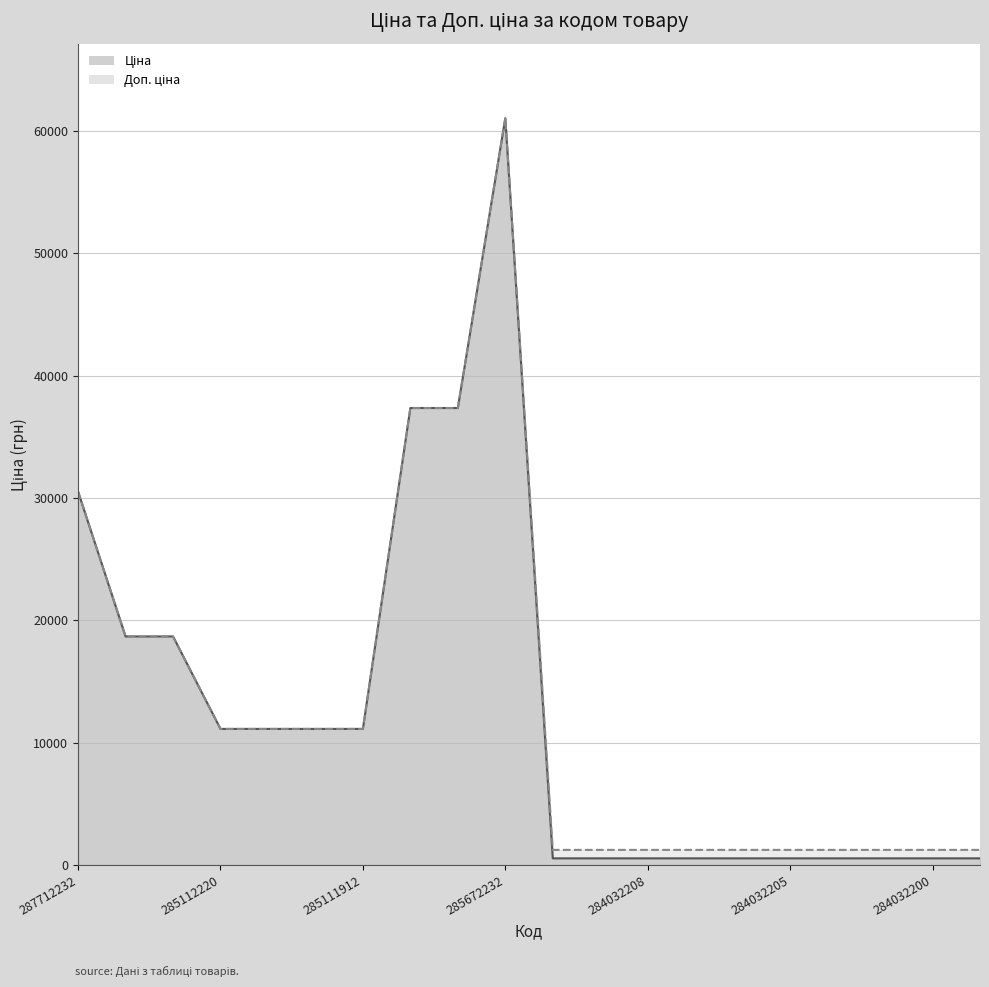

How many values in the Доп. ціна series exceed 11113?

10